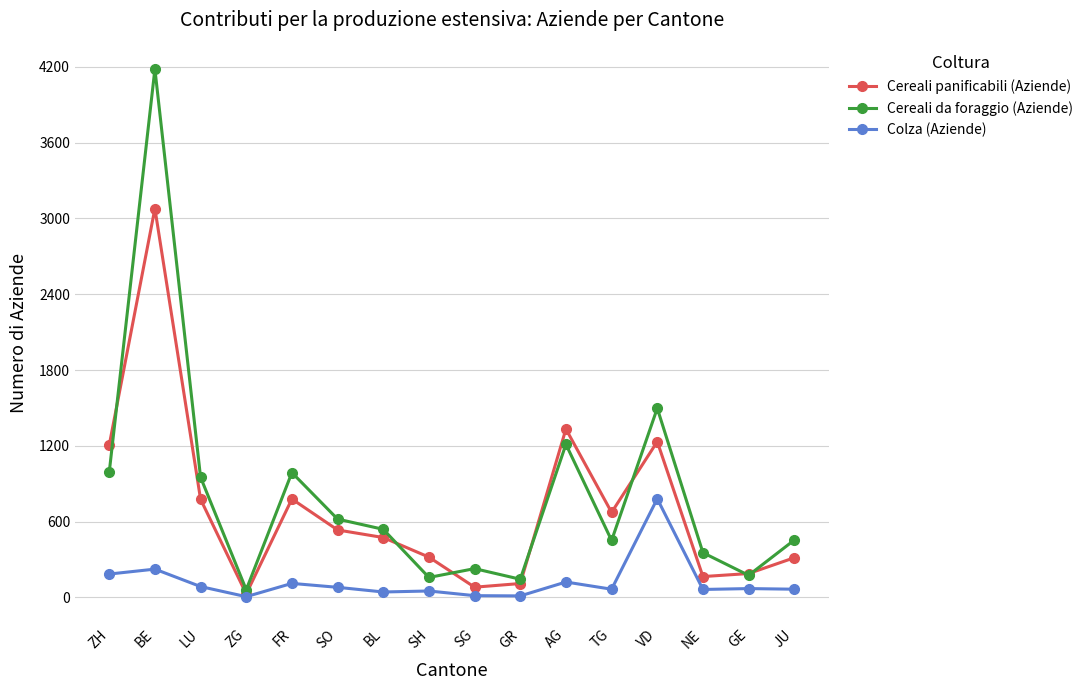

What is the spread (max minus min) of values at VD?

716